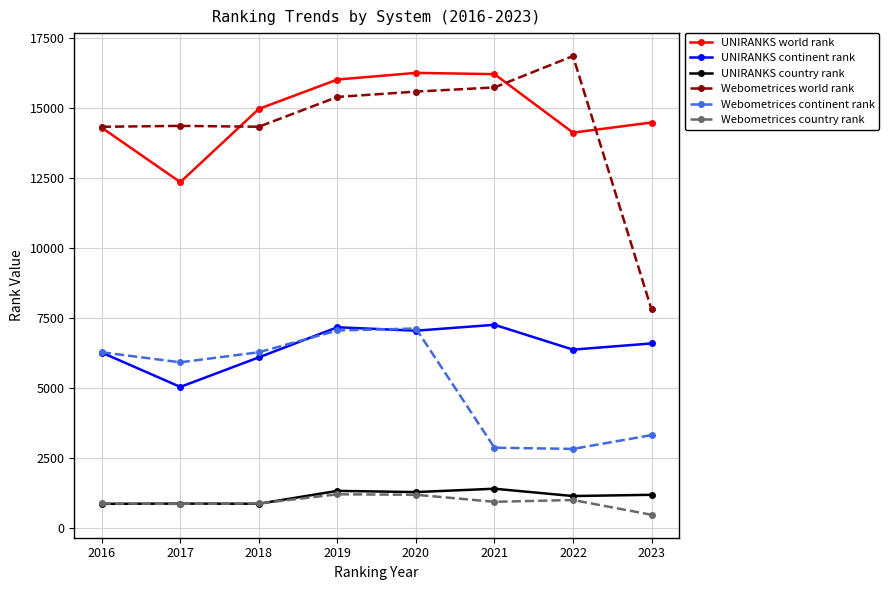

What is the total value across all series at 2022?

42319